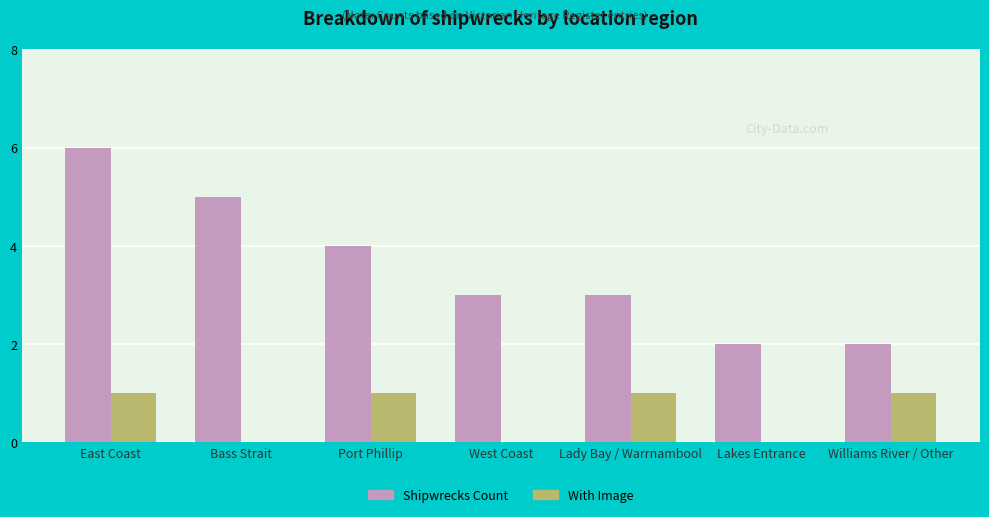

Between Bass Strait and Lady Bay / Warrnambool, which series saw the biggest shift?

Shipwrecks Count